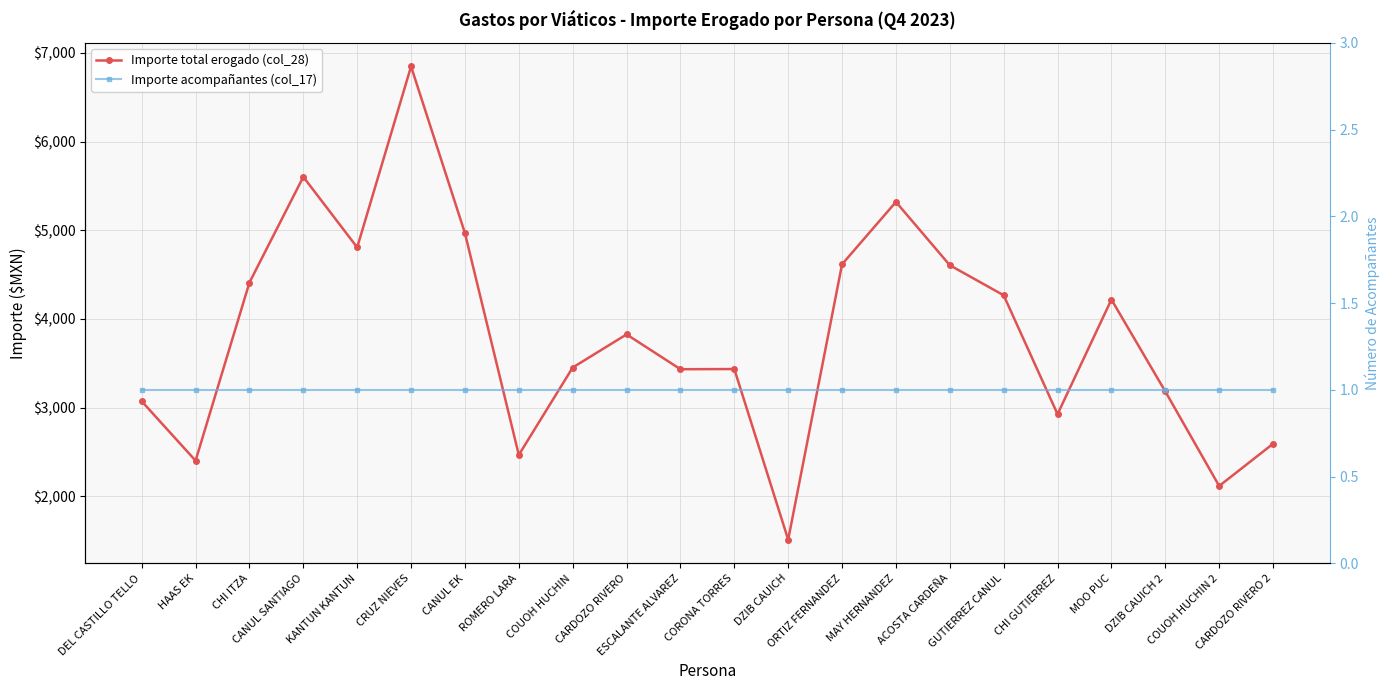

What are all the series names shown in the legend?

Importe total erogado (col_28), Importe acompañantes (col_17)